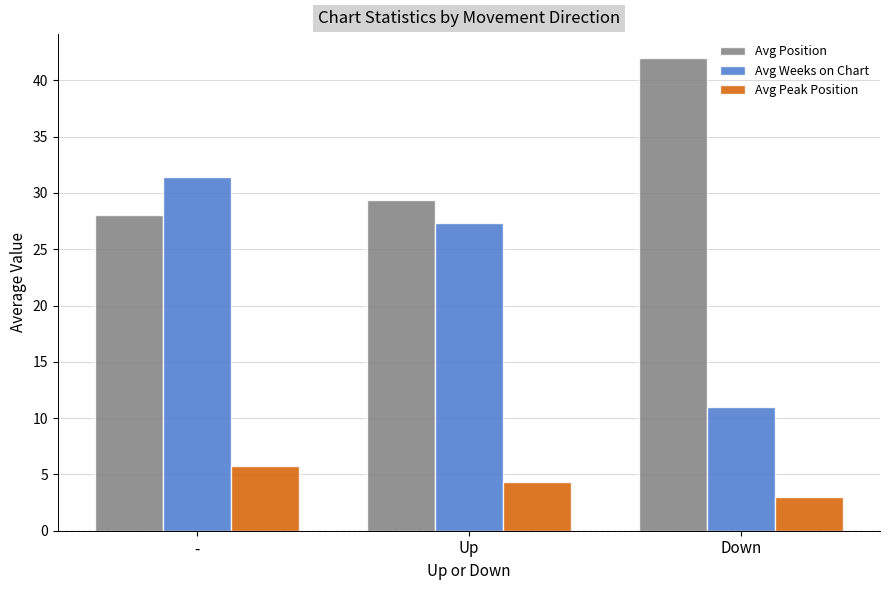

What is the sum of the Avg Weeks on Chart values at Down and Up?

38.3